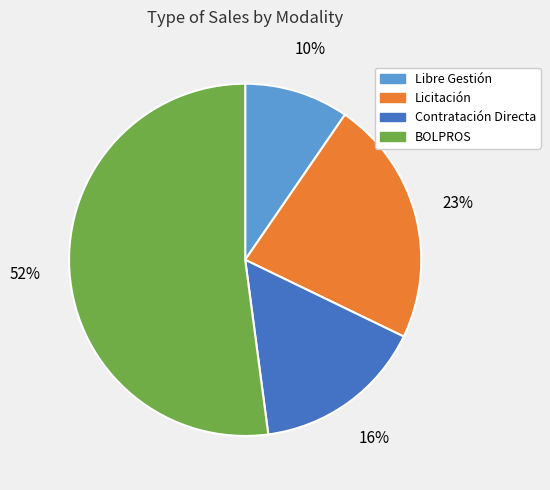

Combined, do Licitación and BOLPROS account for over 50%?

Yes